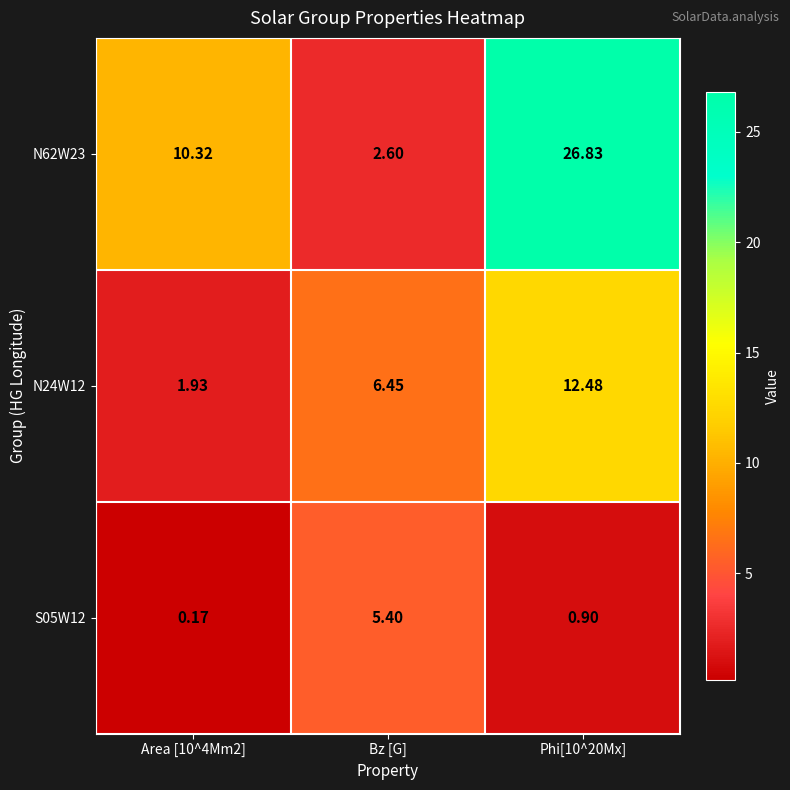

Rank the series at Bz [G] from highest to lowest value.

N24W12, S05W12, N62W23